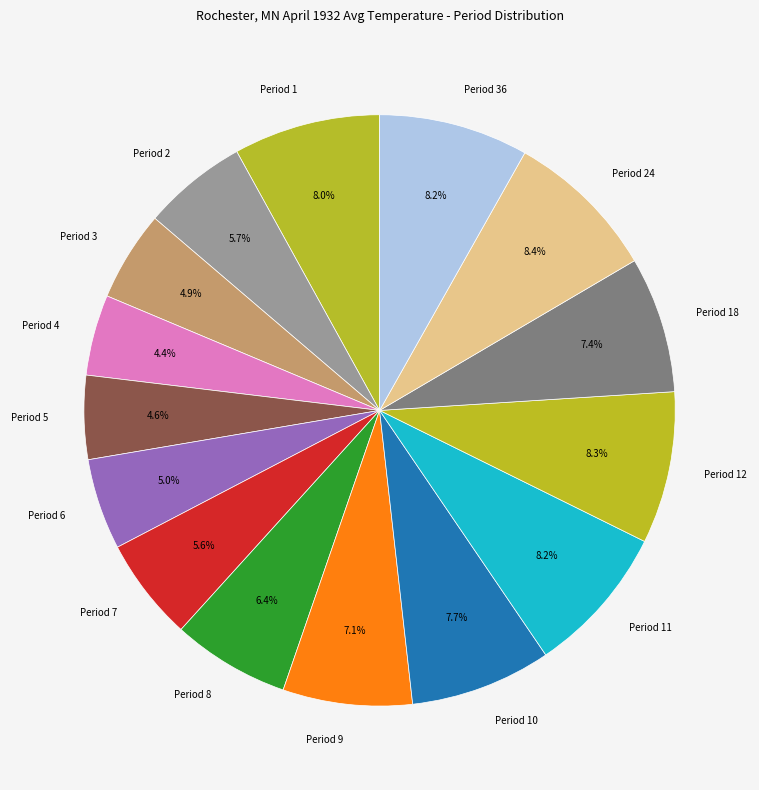

Approximately how many times larger is the value at Period 2 compared to Period 4?

1.3